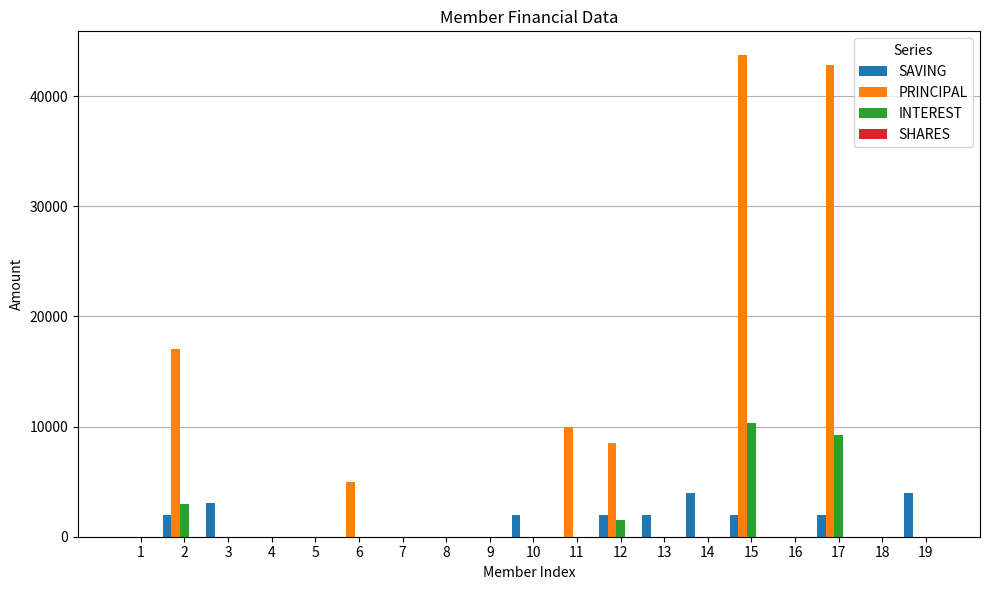

What is the total value across all series at 3?

3100